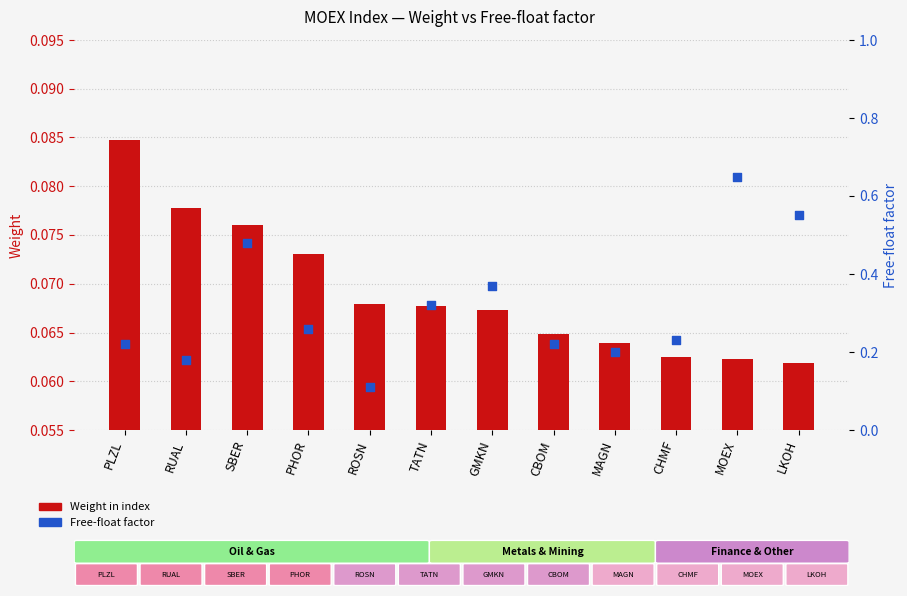

At how many categories does at least one series exceed 0?

12